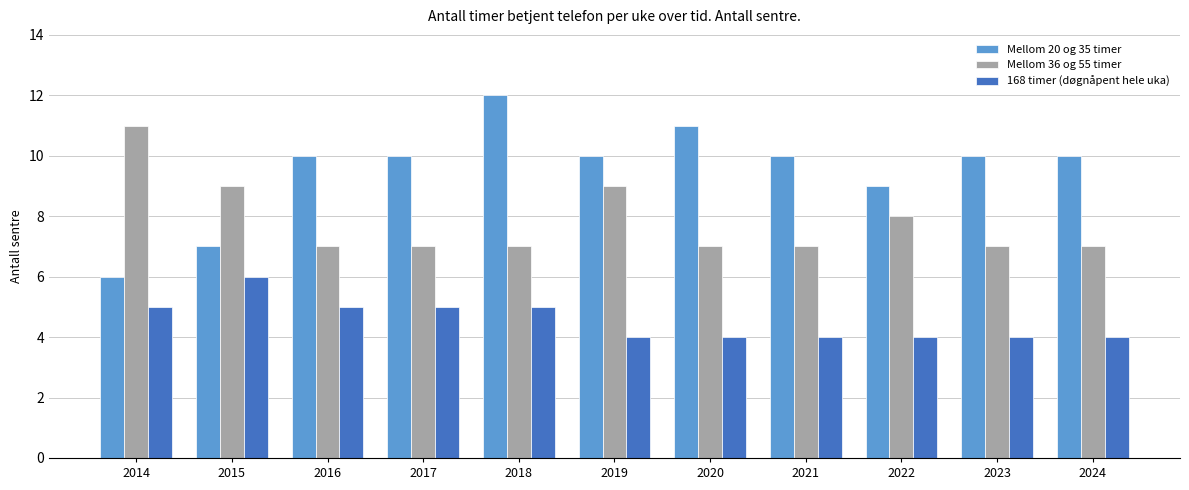

Is it true that 168 timer (døgnåpent hele uka) equals 4 at 2020?

True